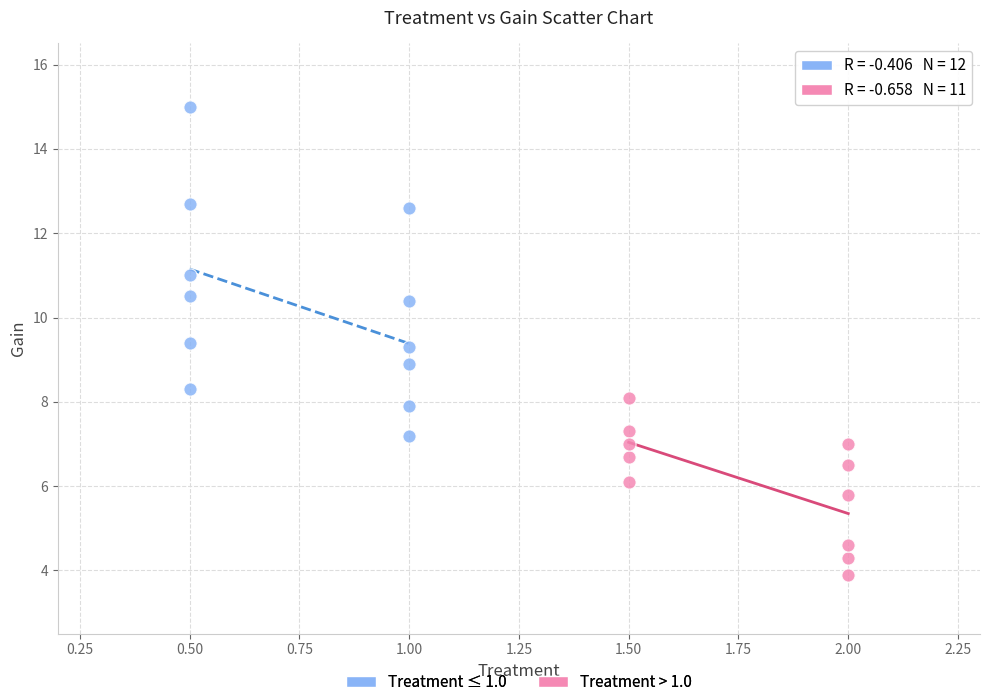

Which series reaches the minimum Y coordinate?

Treatment > 1.0